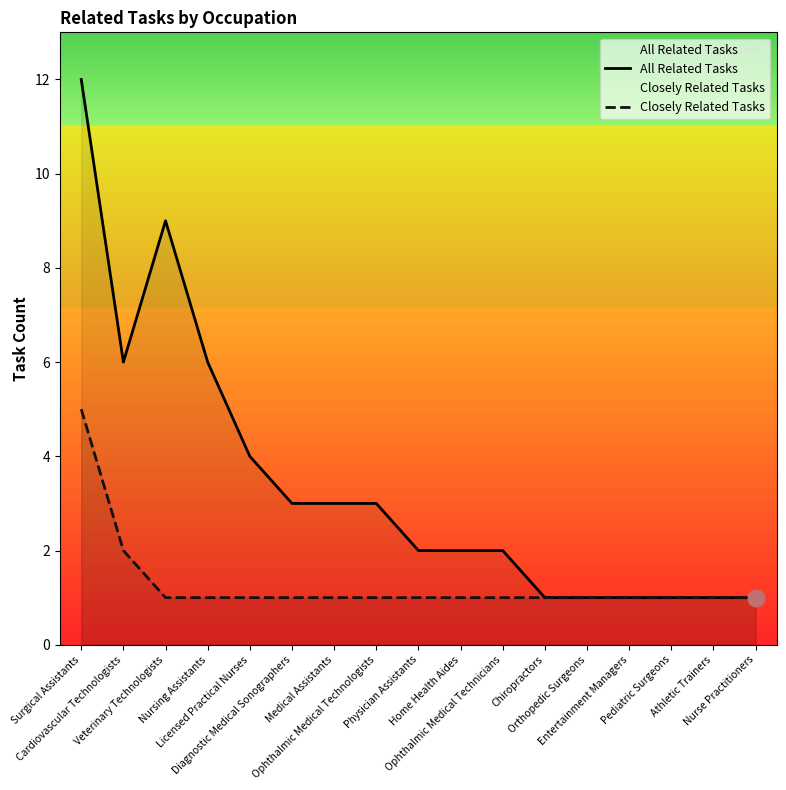

What position from the right is Cardiovascular Technologists?

16